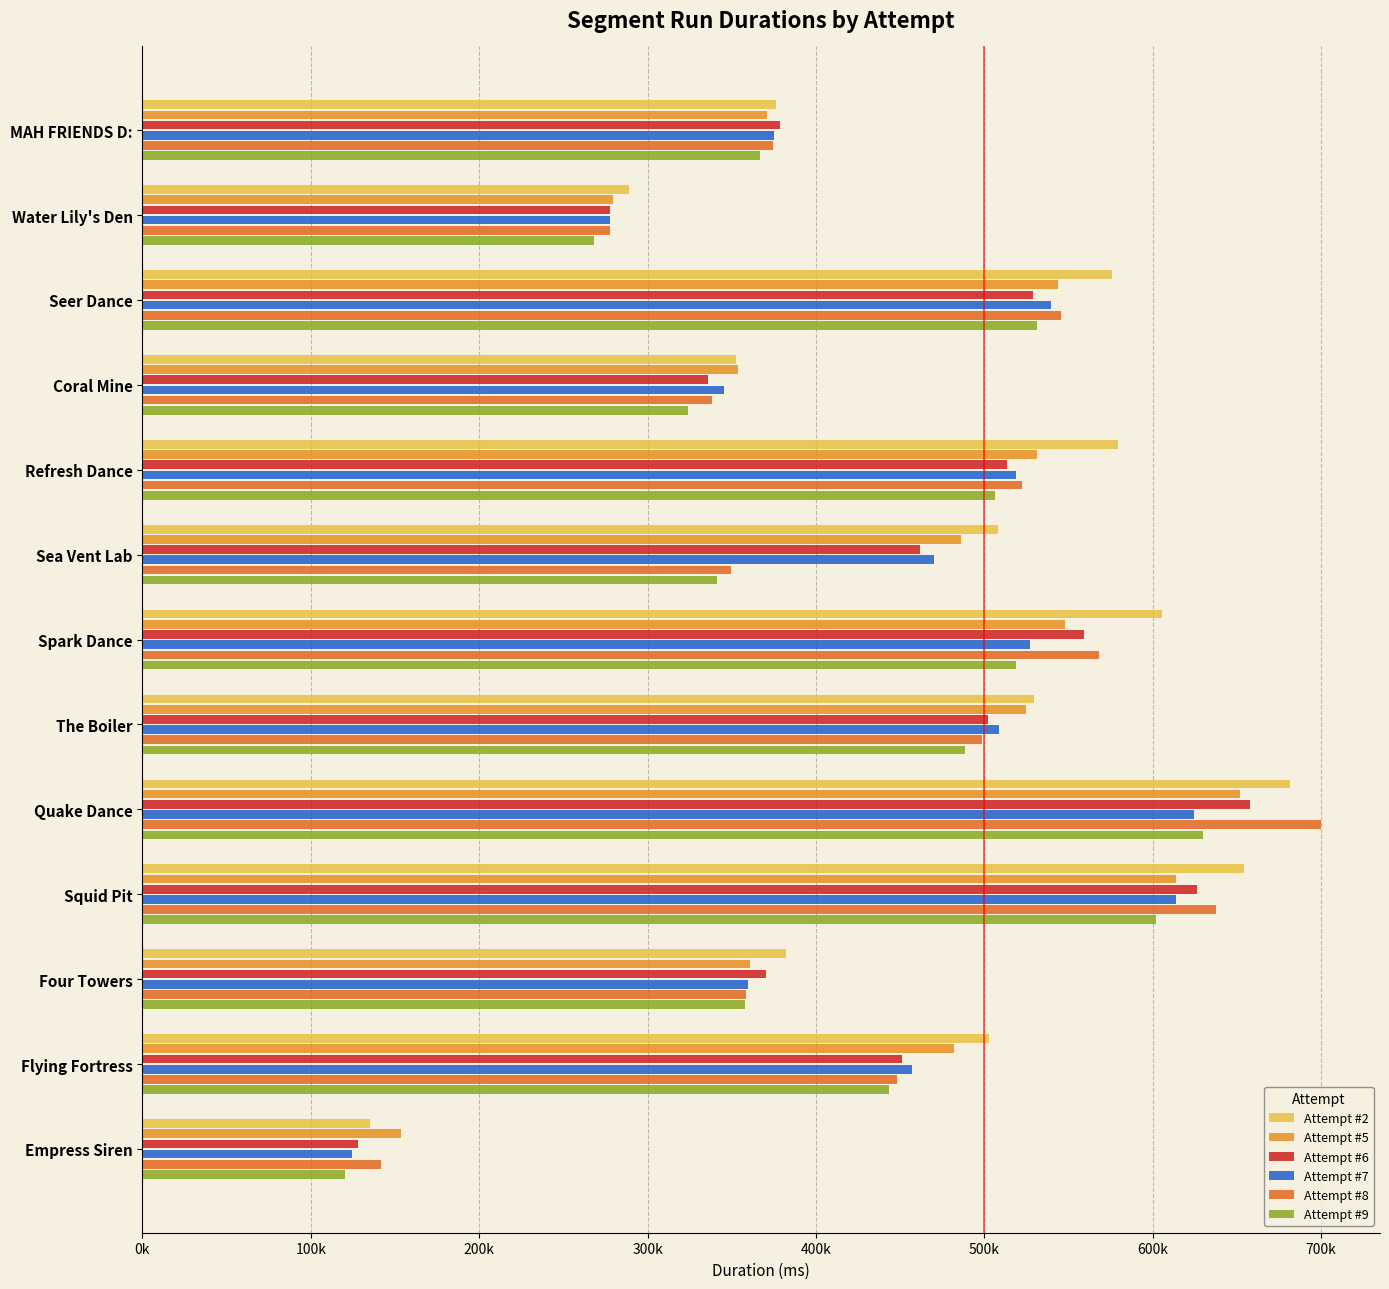

Which series has the largest total across all categories?

Attempt #2